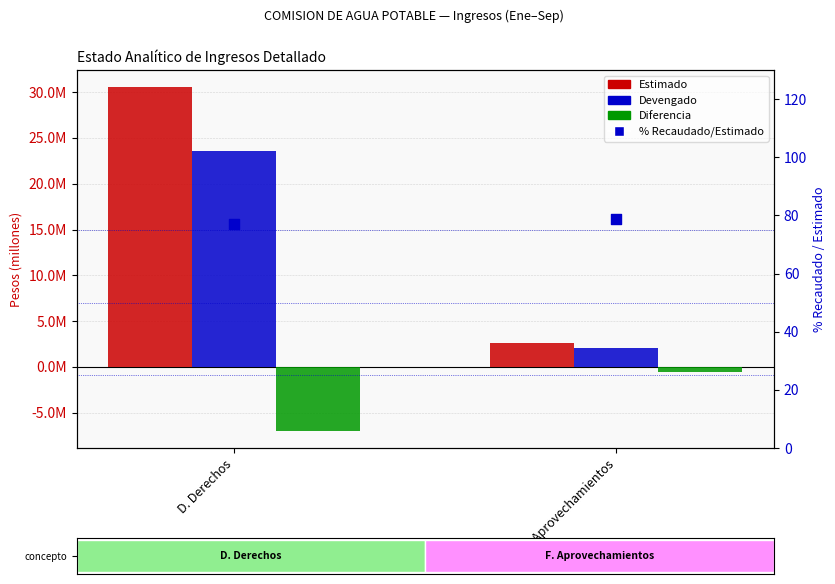

Is the value of Estimado at F. Aprovechamientos greater than the value of % Recaudado/Estimado at D. Derechos?

Yes